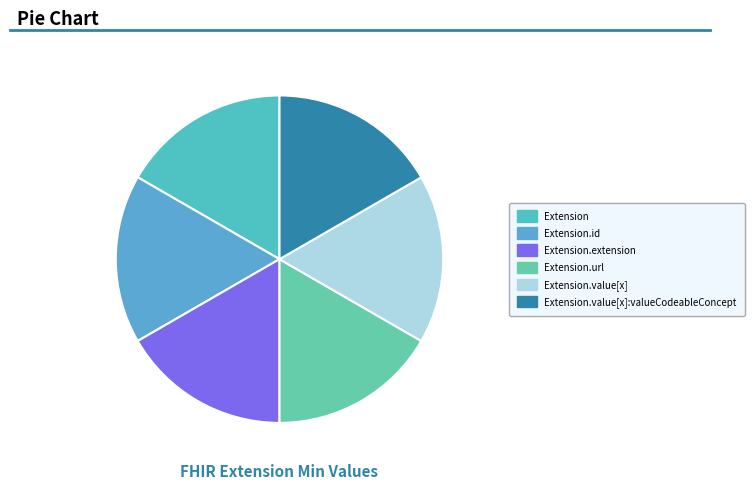

To the nearest percent, what is the combined percentage of Extension.value[x]:valueCodeableConcept and Extension?

33%